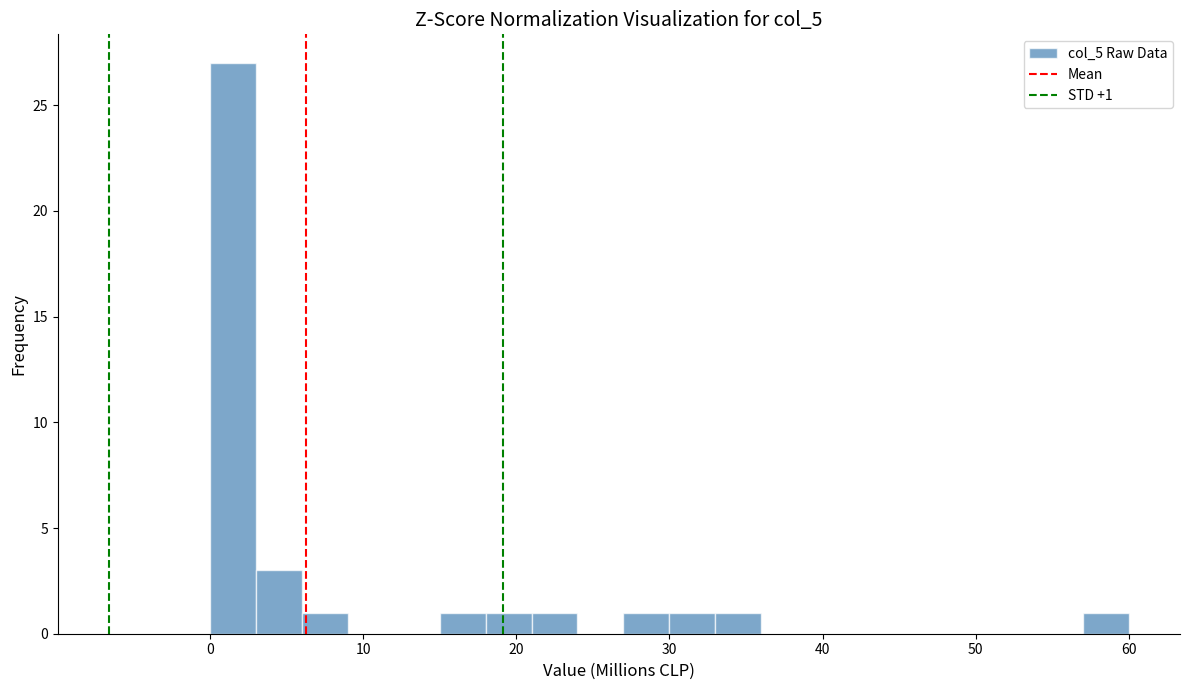

Read against the x-axis, roughly where is the centre of the tallest bar?

2